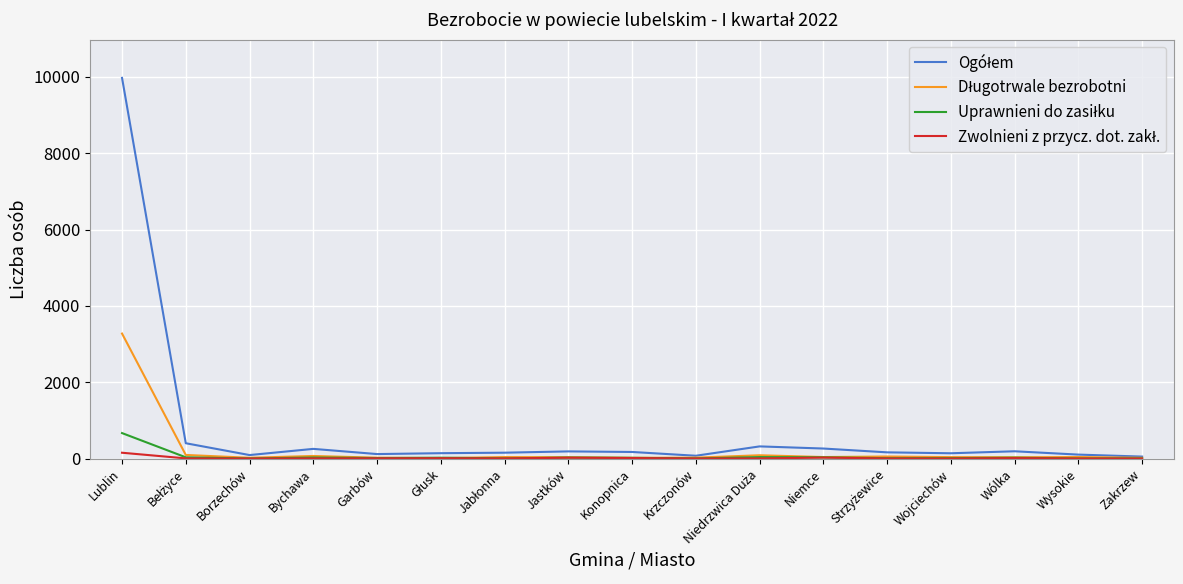

Which category has the highest value across all series?

Lublin